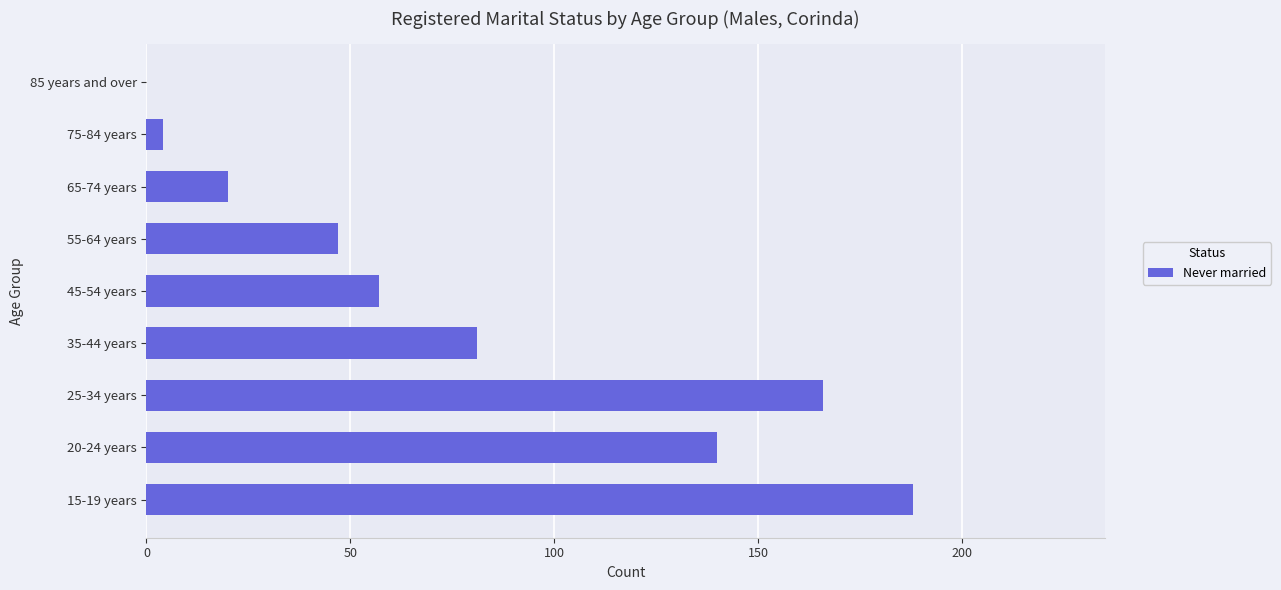

What is the change in value from 35-44 years to 85 years and over?

-81